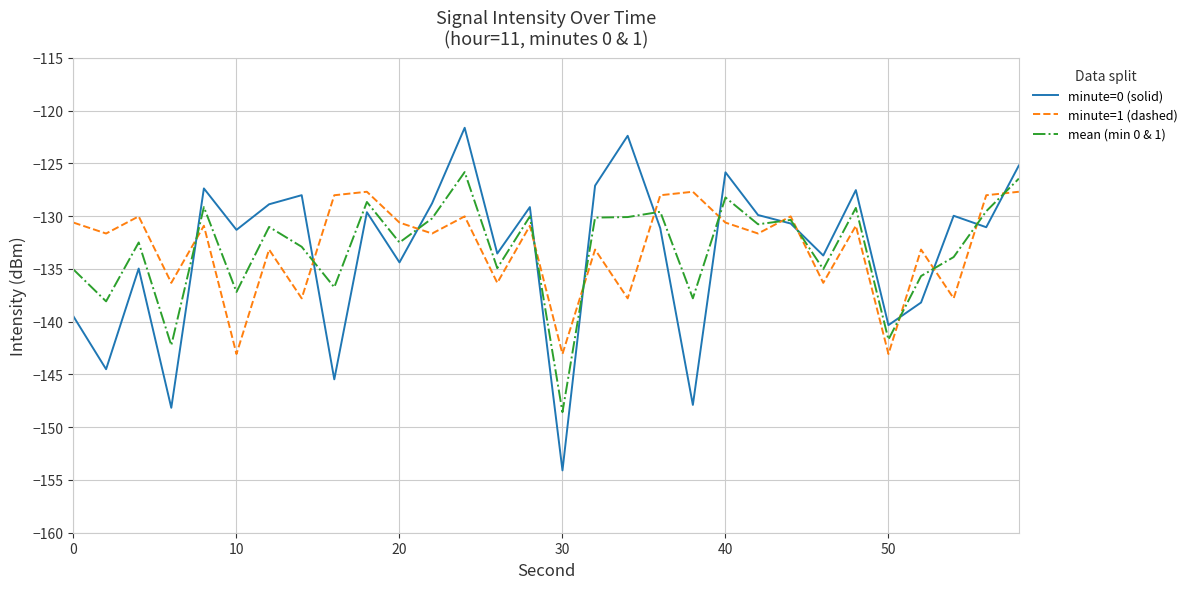

True or false: minute=1 (dashed) and minute=0 (solid) cross at least once.

True